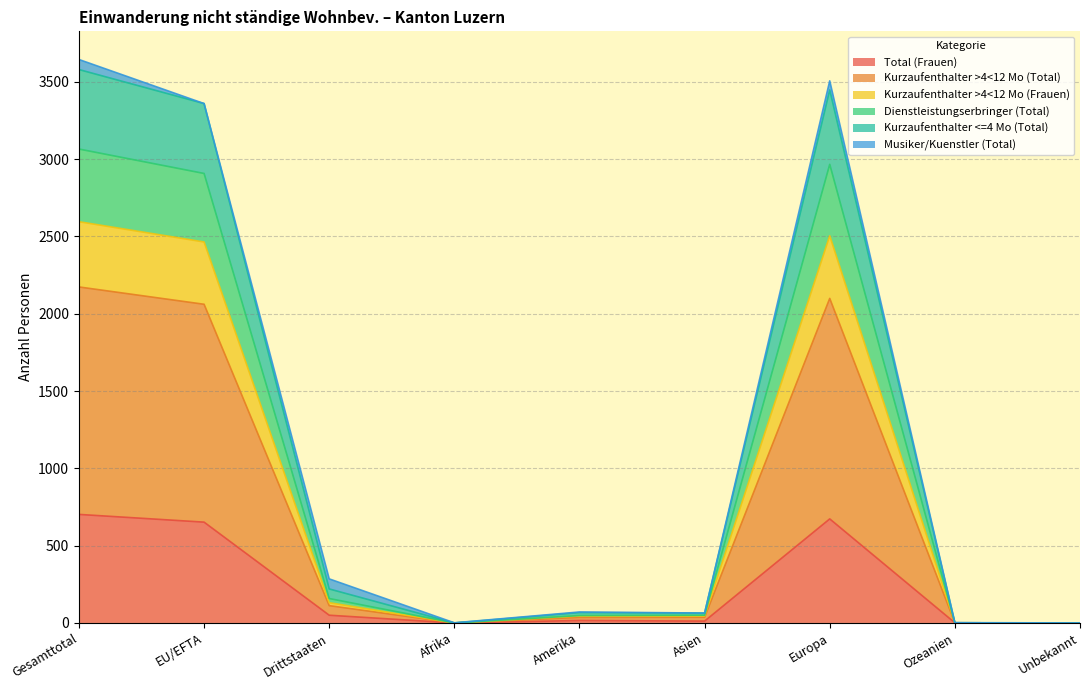

The value of Total (Frauen) at Europa is 387. True or false?

False